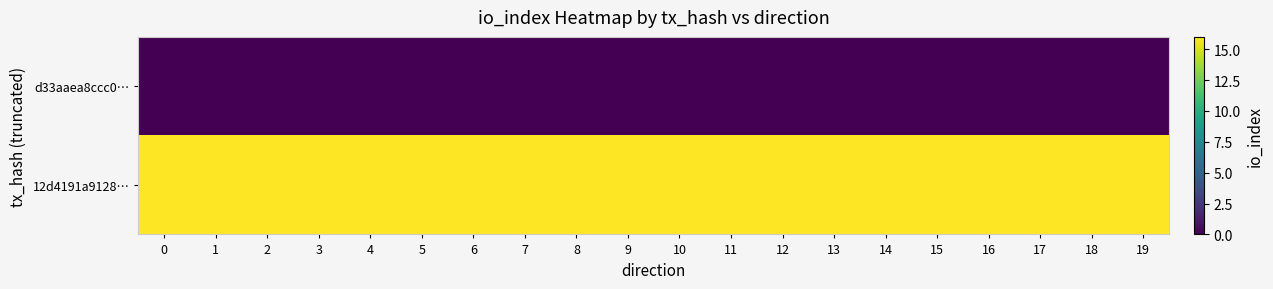

Reading right to left, extract all data points from this chart.

d33aaea8ccc0…: 19=0	18=0	17=0	16=0	15=0	14=0	13=0	12=0	11=0	10=0	9=0	8=0	7=0	6=0	5=0	4=0	3=0	2=0	1=0	0=0
12d4191a9128…: 19=16	18=16	17=16	16=16	15=16	14=16	13=16	12=16	11=16	10=16	9=16	8=16	7=16	6=16	5=16	4=16	3=16	2=16	1=16	0=16